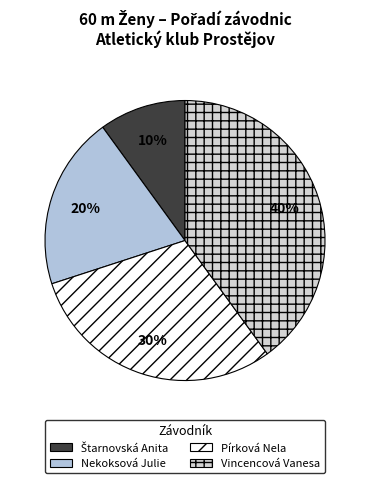

Is it true that Nekoksová Julie is 20% of the pie?

True